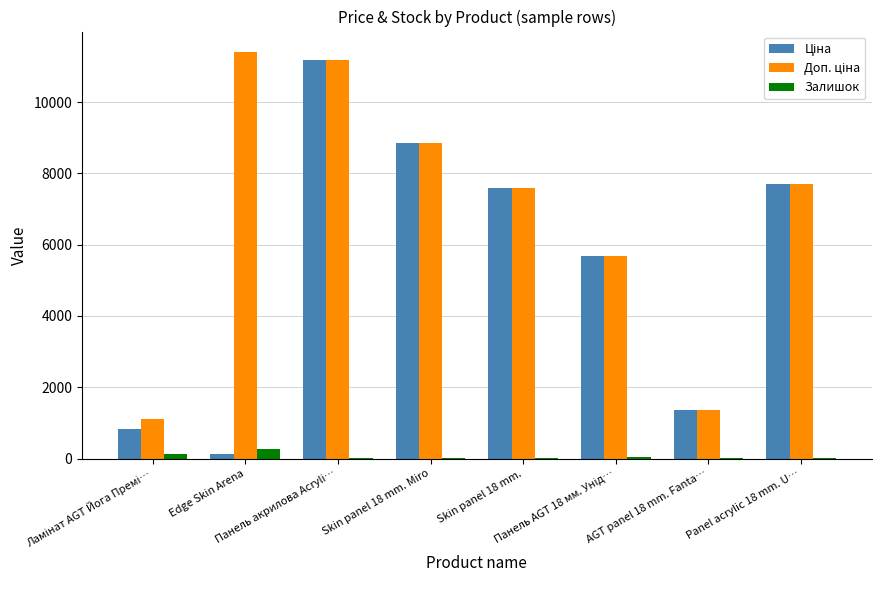

Are the bars horizontal?

No